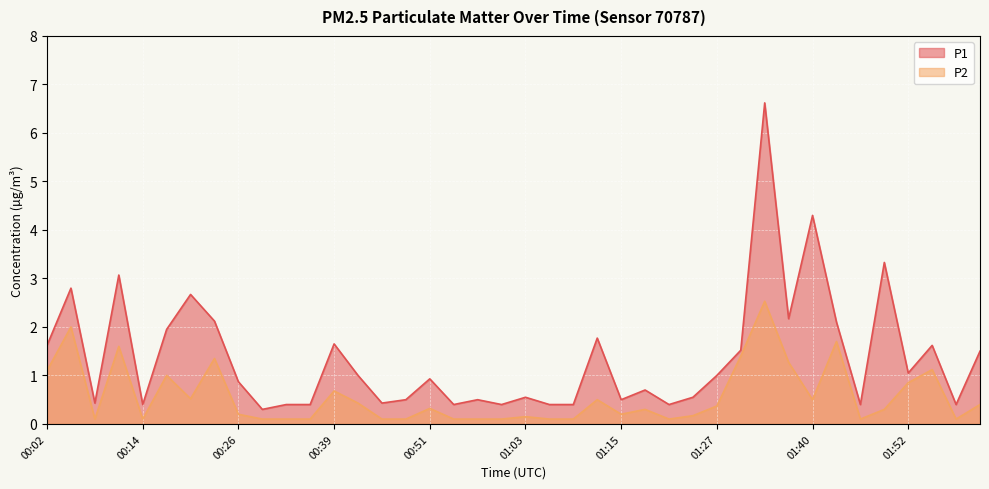

List the series in order of their peak value, highest first.

P1, P2